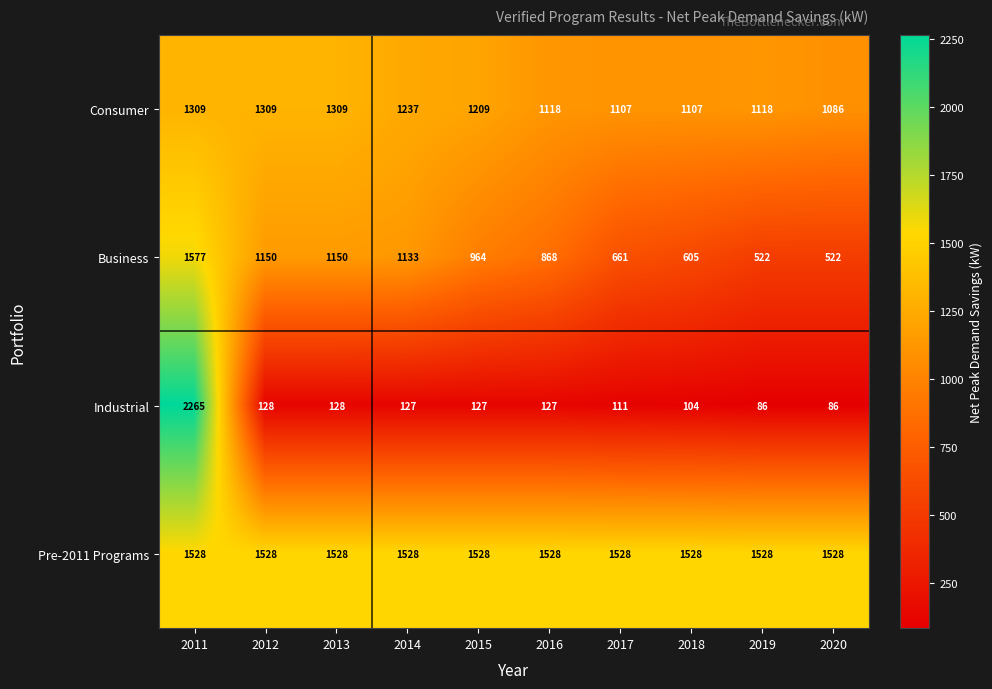

Which series has the largest range (max minus min)?

Industrial